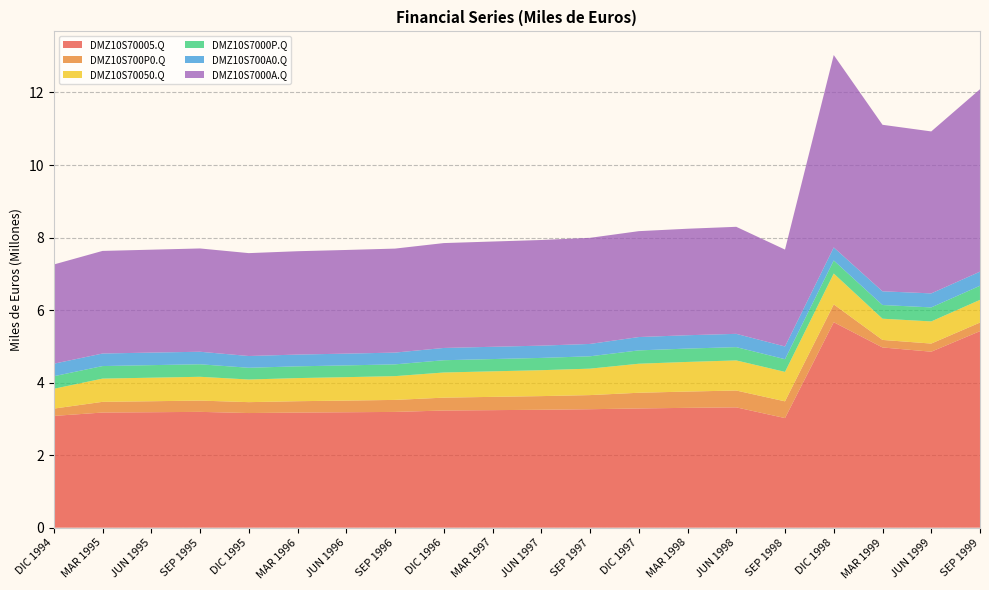

Reading right to left, extract all data points from this chart.

DMZ10S70005.Q: SEP 1999=5419463	JUN 1999=4852619	MAR 1999=4969530	DIC 1998=5665211	SEP 1998=3022102	JUN 1998=3317807	MAR 1998=3304558	DIC 1997=3287873	SEP 1997=3266560	JUN 1997=3251531	MAR 1997=3241011	DIC 1996=3230300	SEP 1996=3192241	JUN 1996=3182810	MAR 1996=3174163	DIC 1995=3161031	SEP 1995=3193516	JUN 1995=3183507	MAR 1995=3175055	DIC 1994=3081386
DMZ10S700P0.Q: SEP 1999=236876	JUN 1999=224179	MAR 1999=207597	DIC 1998=491520	SEP 1998=461517	JUN 1998=464001	MAR 1998=448929	DIC 1997=432479	SEP 1997=389113	JUN 1997=376245	MAR 1997=365876	DIC 1996=355312	SEP 1996=331001	JUN 1996=321623	MAR 1996=313274	DIC 1995=300209	SEP 1995=310869	JUN 1995=302981	MAR 1995=294796	DIC 1994=201695
DMZ10S70050.Q: SEP 1999=625700	JUN 1999=610652	MAR 1999=585340	DIC 1998=851419	SEP 1998=811983	JUN 1998=830364	MAR 1998=817065	DIC 1997=800380	SEP 1997=729716	JUN 1997=714802	MAR 1997=704283	DIC 1996=693572	SEP 1996=655522	JUN 1996=646091	MAR 1996=637444	DIC 1995=624313	SEP 1995=656148	JUN 1995=649194	MAR 1995=640742	DIC 1994=547072
DMZ10S7000P.Q: SEP 1999=388824	JUN 1999=386473	MAR 1999=377743	DIC 1998=359898	SEP 1998=350466	JUN 1998=366363	MAR 1998=368136	DIC 1997=367901	SEP 1997=340603	JUN 1997=338558	MAR 1997=338407	DIC 1996=338260	SEP 1996=324522	JUN 1996=324468	MAR 1996=324171	DIC 1995=324104	SEP 1995=345279	JUN 1995=346212	MAR 1995=345945	DIC 1994=345377
DMZ10S700A0.Q: SEP 1999=388824	JUN 1999=386473	MAR 1999=377743	DIC 1998=359898	SEP 1998=350466	JUN 1998=366363	MAR 1998=368136	DIC 1997=367901	SEP 1997=340603	JUN 1997=338558	MAR 1997=338407	DIC 1996=338260	SEP 1996=324522	JUN 1996=324468	MAR 1996=324171	DIC 1995=324104	SEP 1995=345279	JUN 1995=346212	MAR 1995=345945	DIC 1994=345377
DMZ10S7000A.Q: SEP 1999=5030639	JUN 1999=4466146	MAR 1999=4591787	DIC 1998=5305313	SEP 1998=2671636	JUN 1998=2951444	MAR 1998=2936422	DIC 1997=2919972	SEP 1997=2925956	JUN 1997=2912973	MAR 1997=2902604	DIC 1996=2892040	SEP 1996=2867720	JUN 1996=2858342	MAR 1996=2849992	DIC 1995=2836928	SEP 1995=2848237	JUN 1995=2837295	MAR 1995=2829110	DIC 1994=2736009